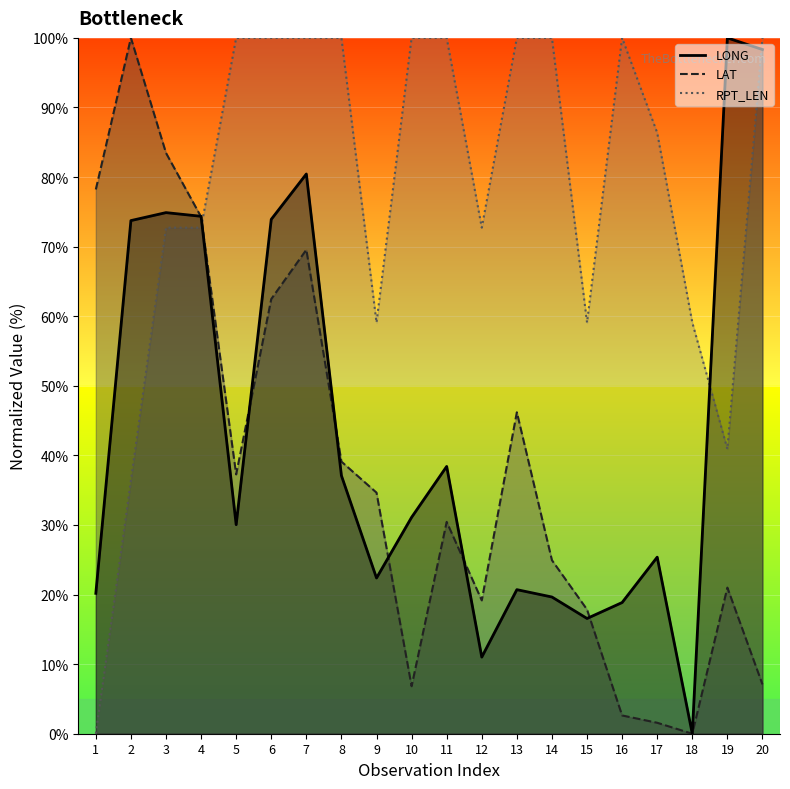

Is the value of LONG at 16 greater than the value of RPT_LEN at 14?

No